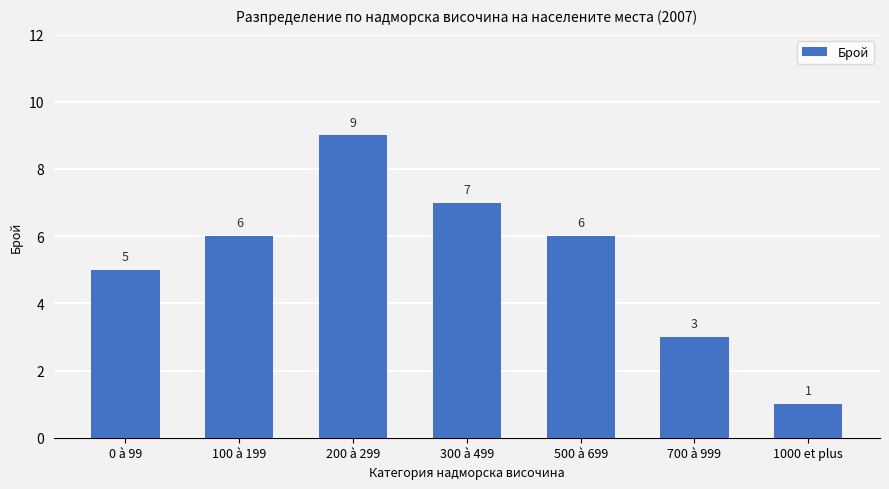

True or false: the data shows 9 at 200 à 299.

True